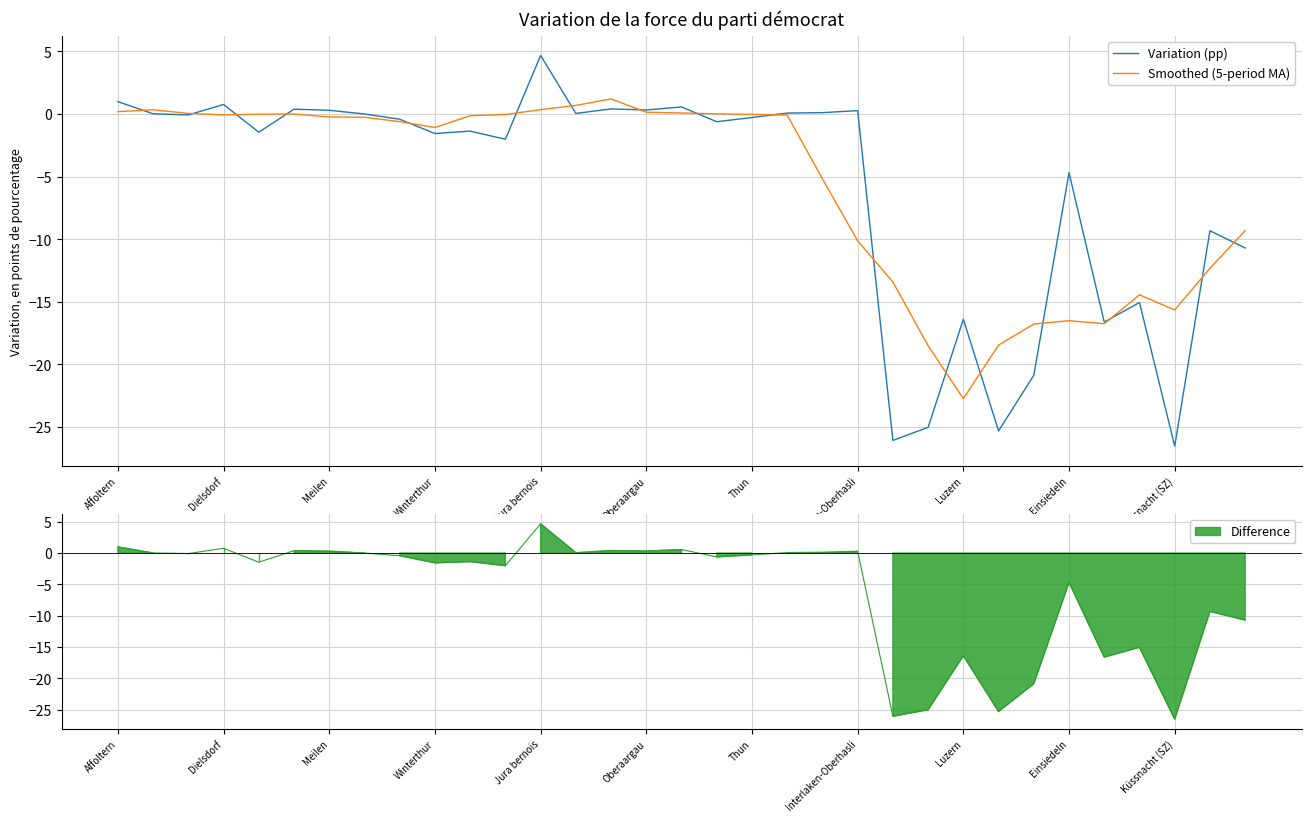

Reading left to right, transcribe all the data shown in this chart.

Variation (pp): 1.0	0.0	-0.1	0.8	-1.5	0.4	0.3	0.0	-0.4	-1.6	-1.4	-2.0	4.7	0.0	0.4	0.3	0.6	-0.6	-0.3	0.1	0.1	0.3	-26.1	-25.0	-16.4	-25.3	-20.9	-4.7	-16.6	-15.1	-26.5	-9.3	-10.7
Smoothed (5-period MA): 0.2	0.3	0.0	-0.1	-0.0	-0.0	-0.2	-0.3	-0.6	-1.1	-0.1	-0.0	0.3	0.7	1.2	0.1	0.1	0.0	-0.0	-0.1	-5.2	-10.1	-13.4	-18.5	-22.7	-18.5	-16.8	-16.5	-16.7	-14.4	-15.6	-12.3	-9.3